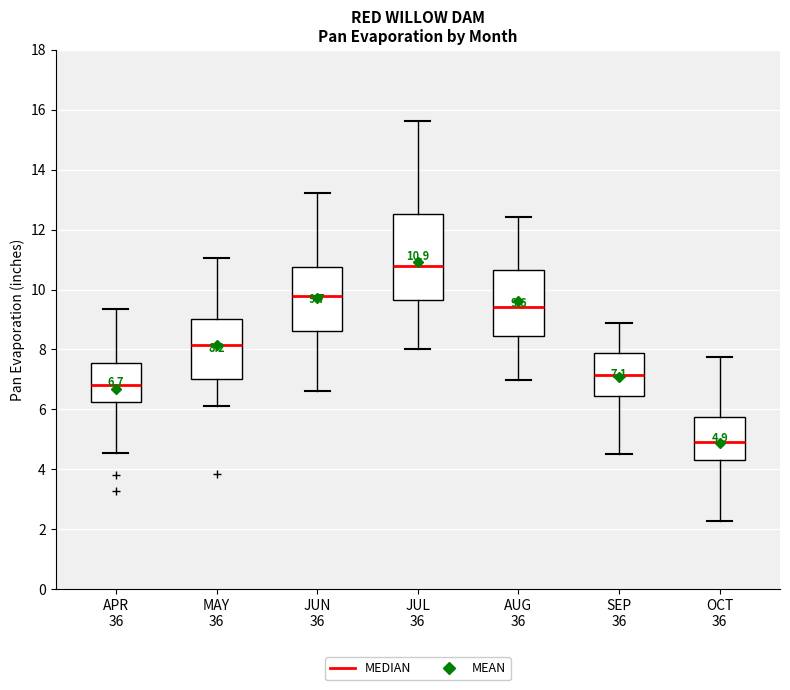

Which box's median line is the lowest?

OCT 36